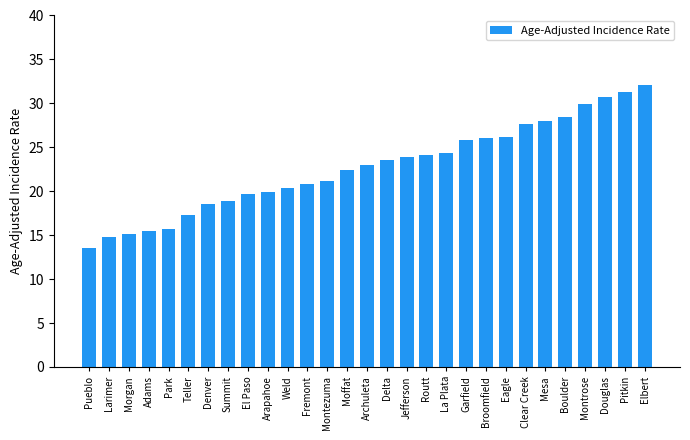

Which label corresponds to the largest value in the chart?

Elbert